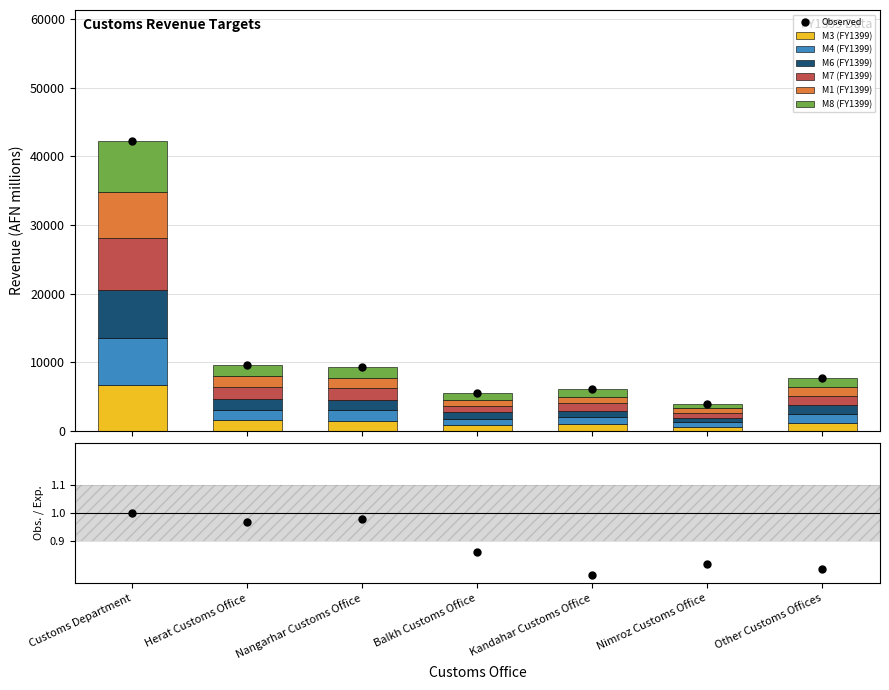

Between Customs Department and Nimroz Customs Office, which is larger?

Customs Department